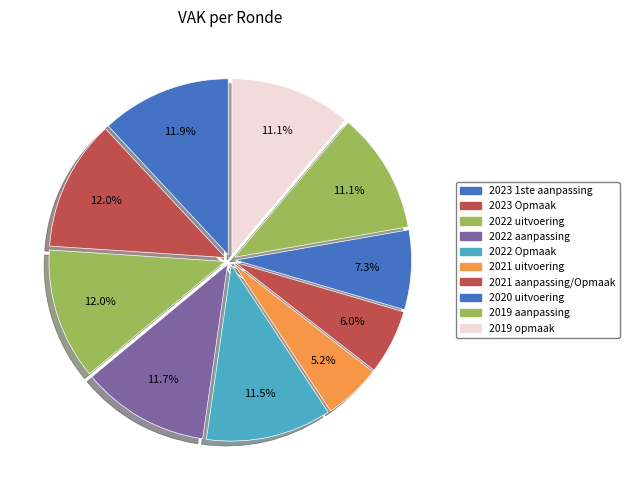

Combined, do 2020 uitvoering and 2023 Opmaak account for over 50%?

No